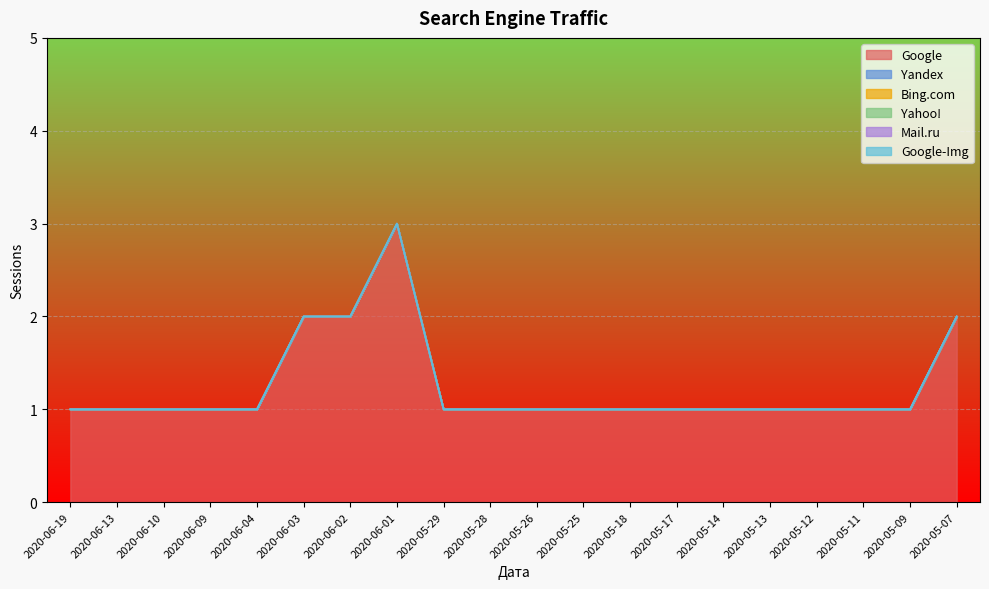

True or false: Yandex and Mail.ru intersect in this chart.

False